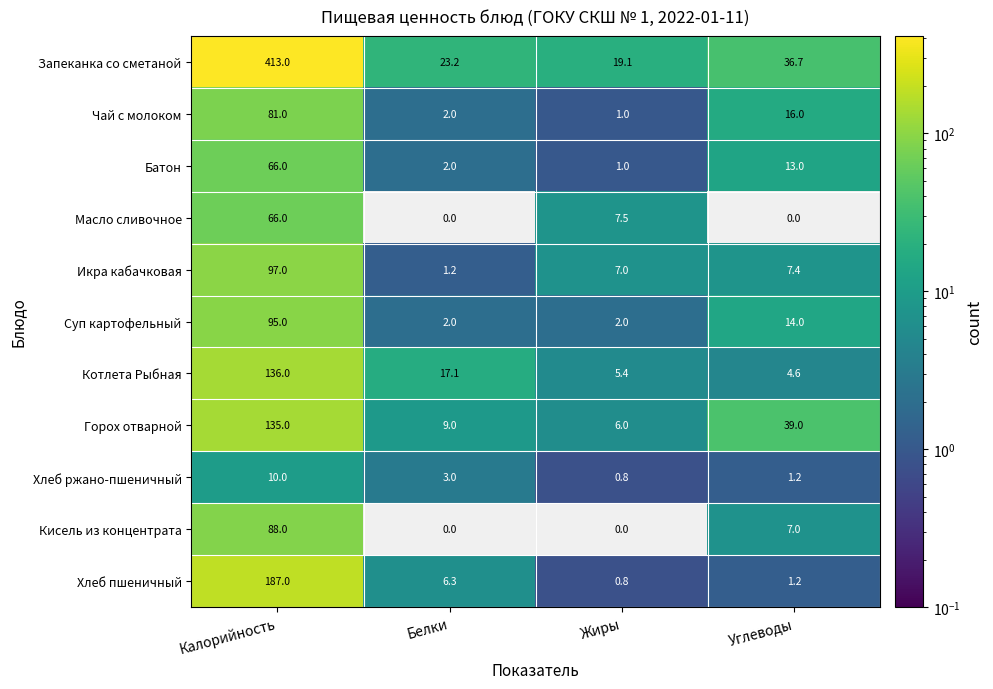

The Котлета Рыбная series shows 5.4 at Белки. True or false?

False